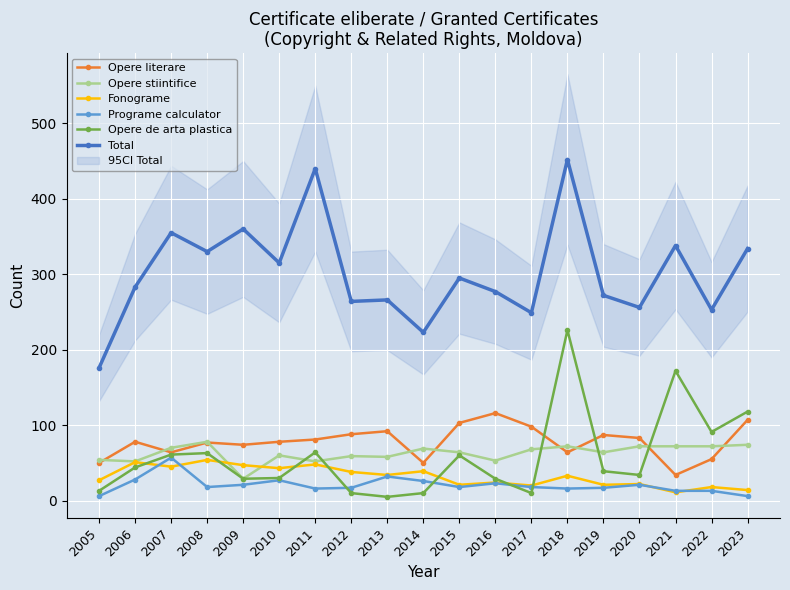

True or false: Fonograme has a value of 27 at 2017.

False